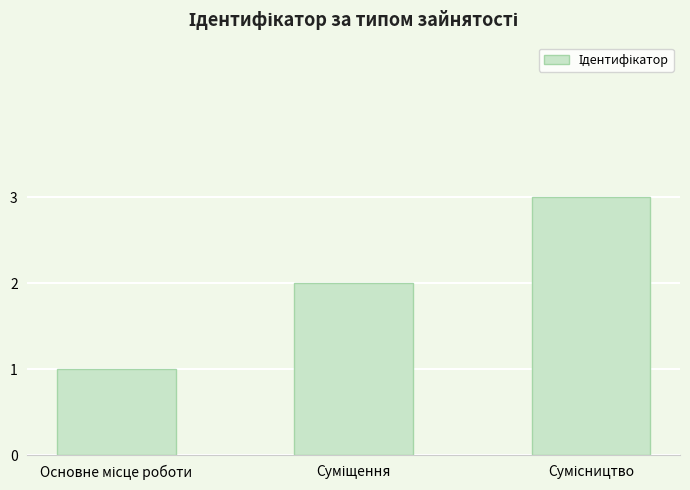

What is the maximum value shown in the chart?

3